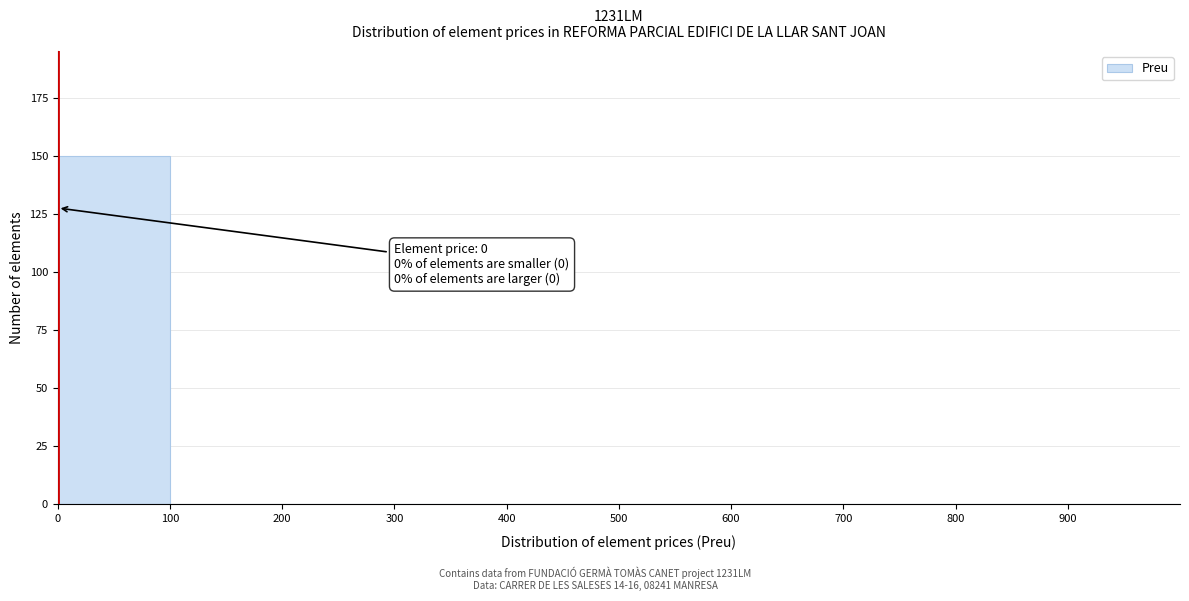

Over which range of the x-axis is the bar tallest?

0 to 100